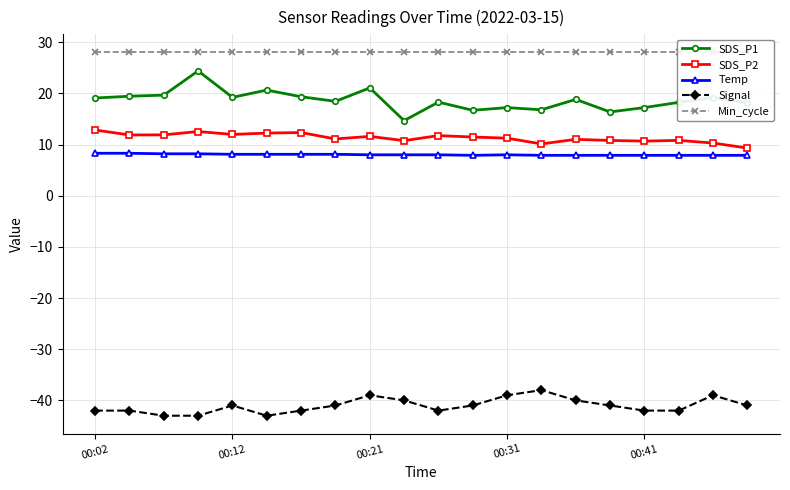

How many data points in Signal are above -41?

6